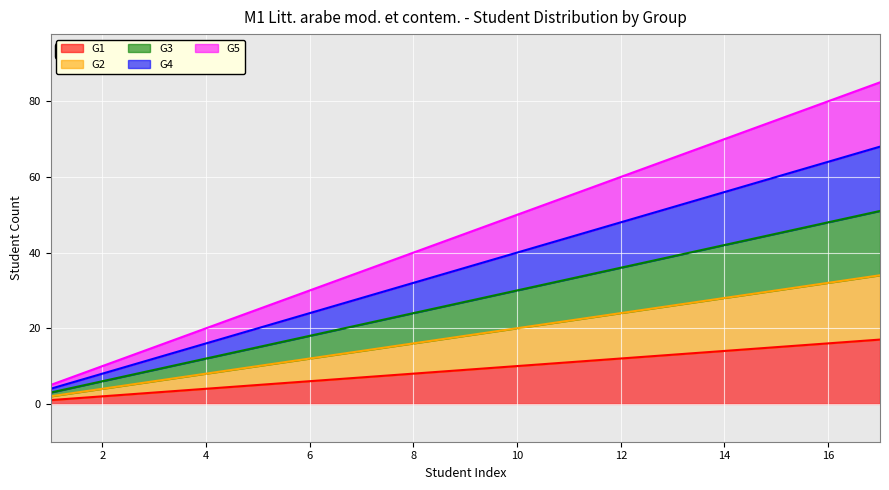

Does the chart display data point markers on the line(s)?

No